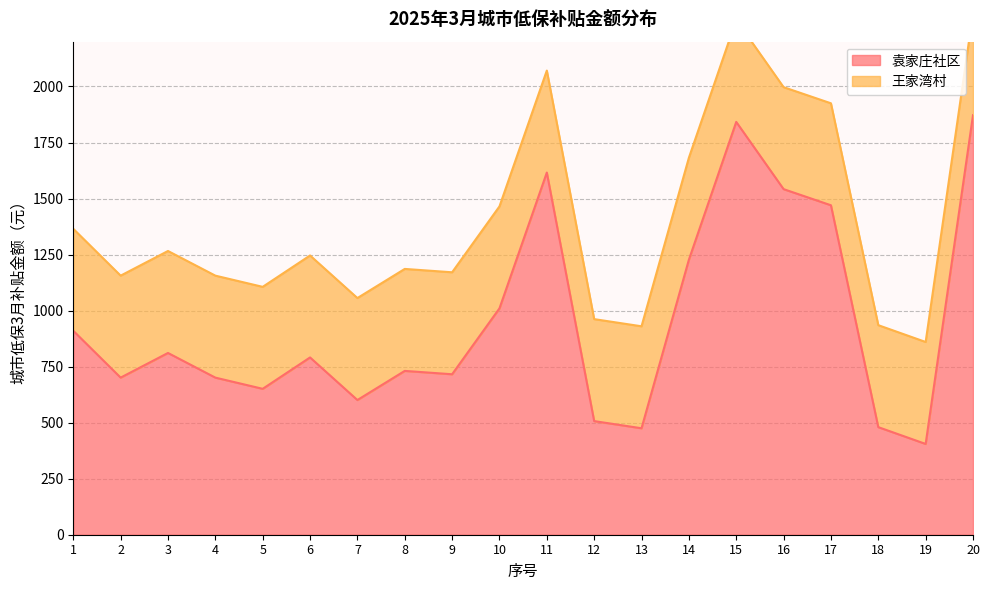

List the labels in order of value, largest first.

20, 15, 11, 16, 17, 14, 10, 1, 3, 6, 8, 9, 2, 4, 5, 7, 12, 18, 13, 19